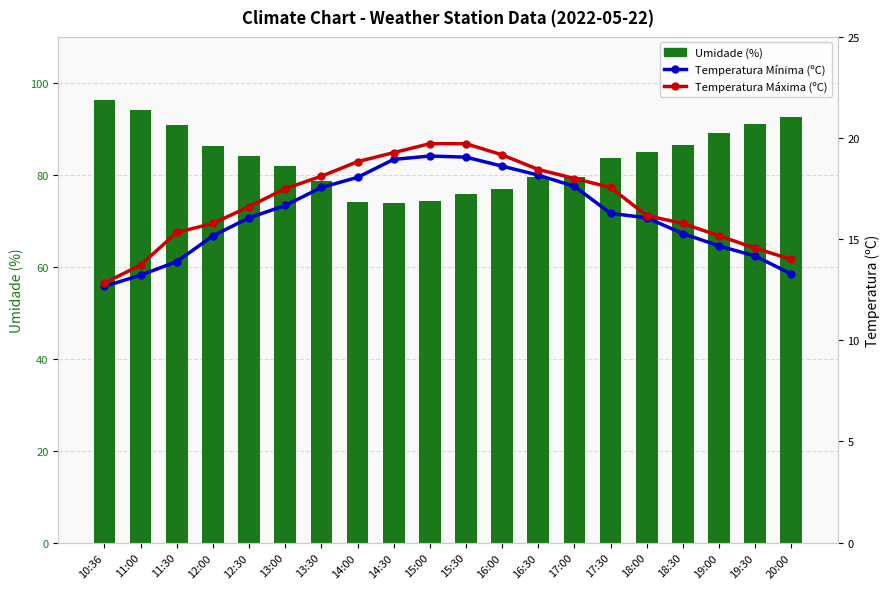

What is the difference between the Temperatura Máxima (ºC) values at 15:00 and 16:30?

1.3